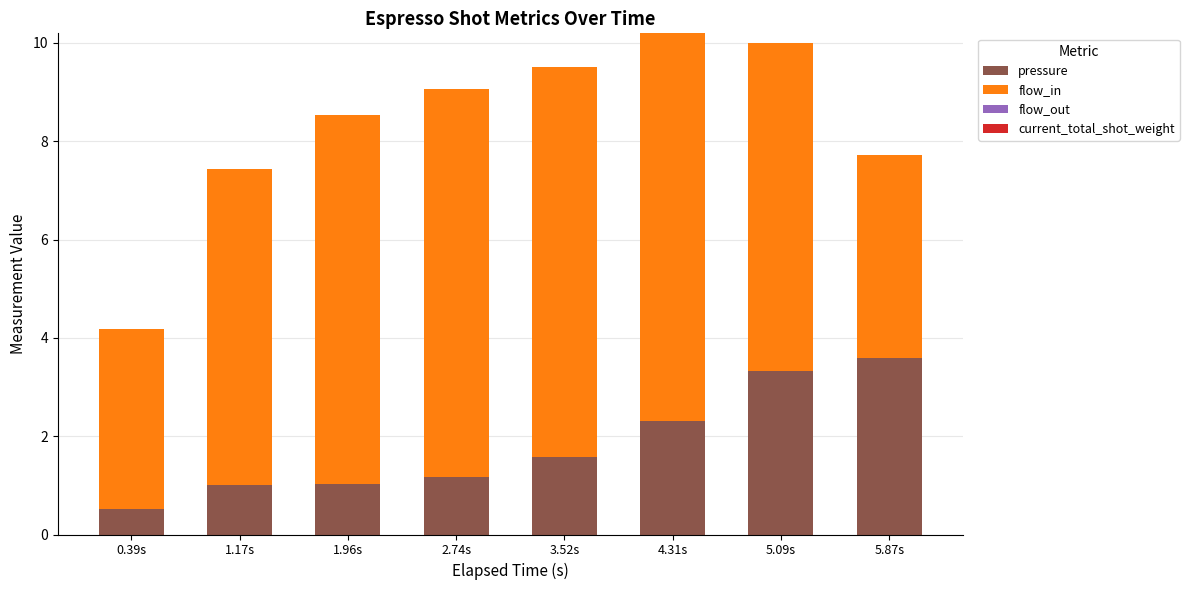

Read the pressure value at 5.87s.

3.6